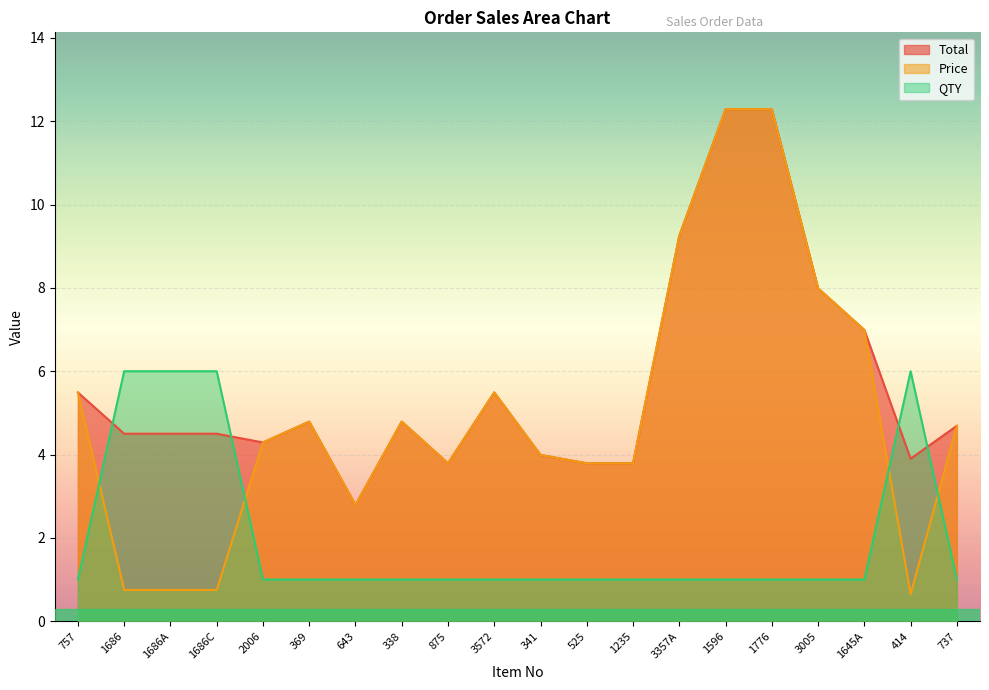

At which label does Total reach its minimum?

643